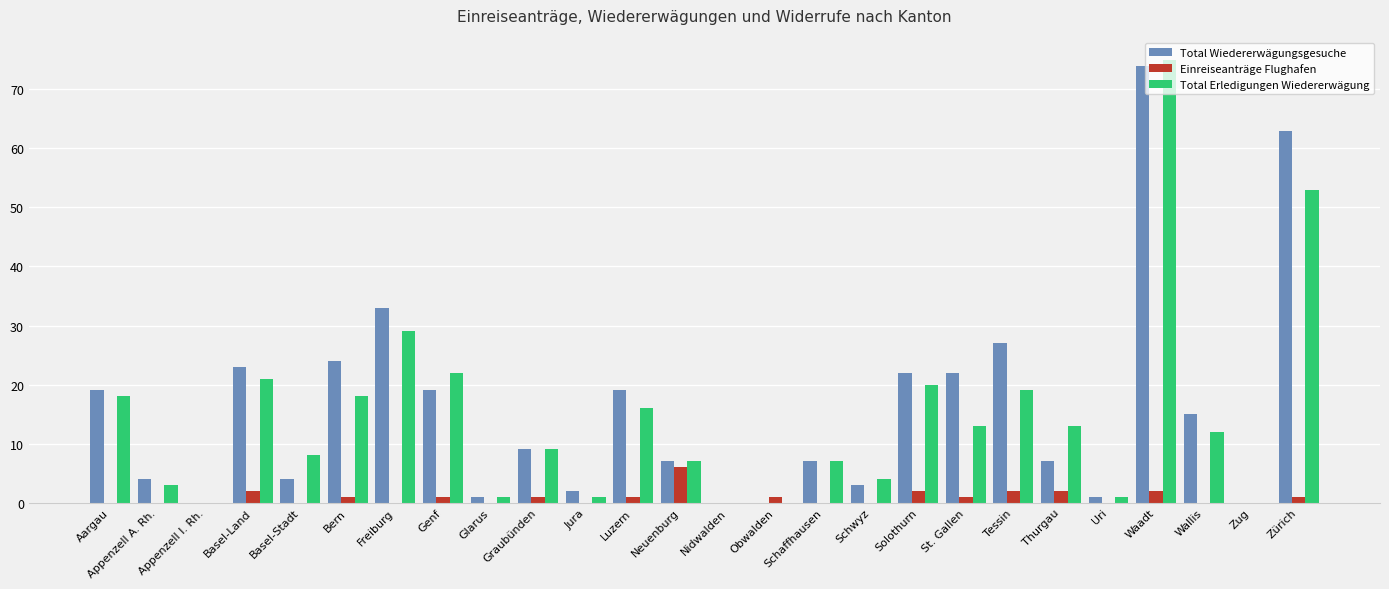

How many data points does each series have?

26